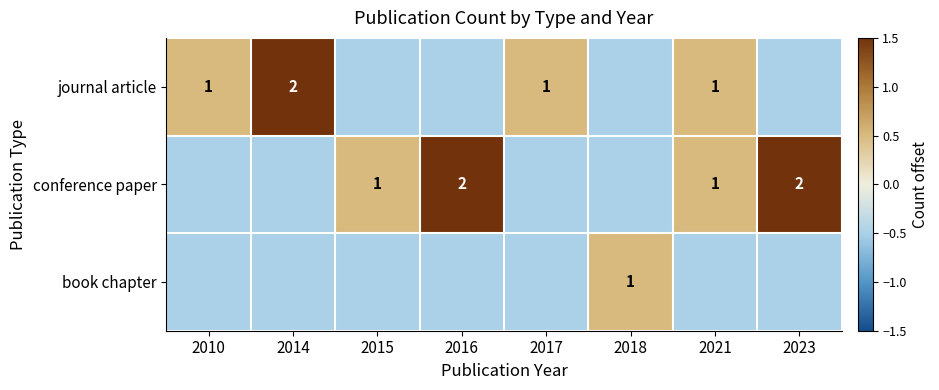

Is it true that journal article equals 1.0 at 2010?

True